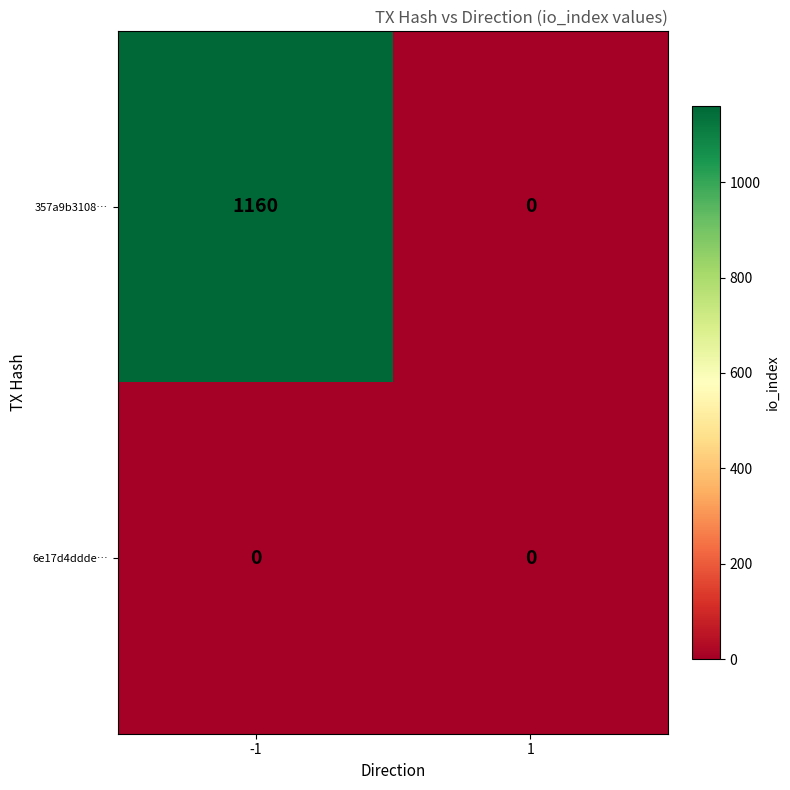

Which series has the widest spread of values?

357a9b3108…